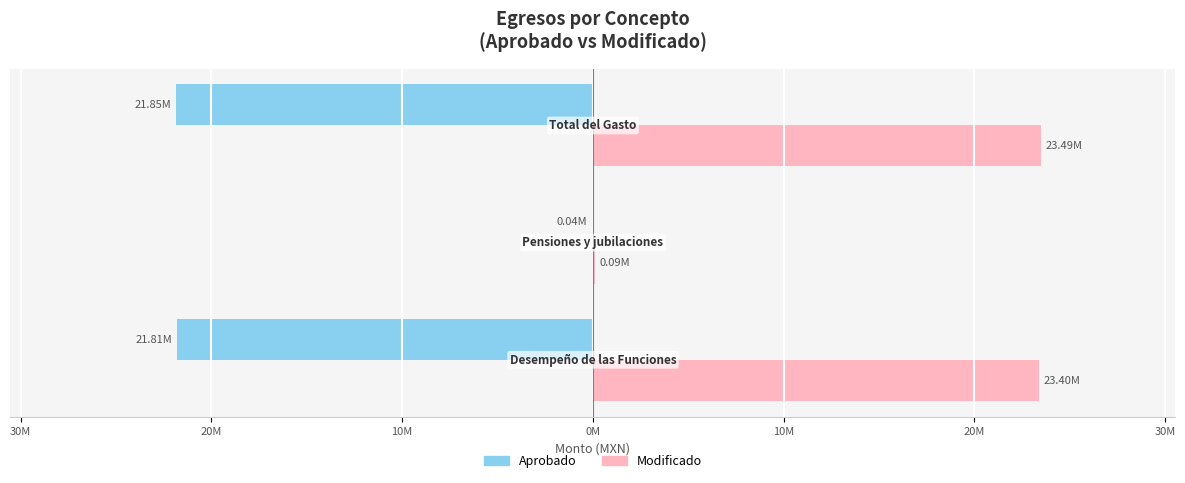

Which series has the largest total across all categories?

Modificado